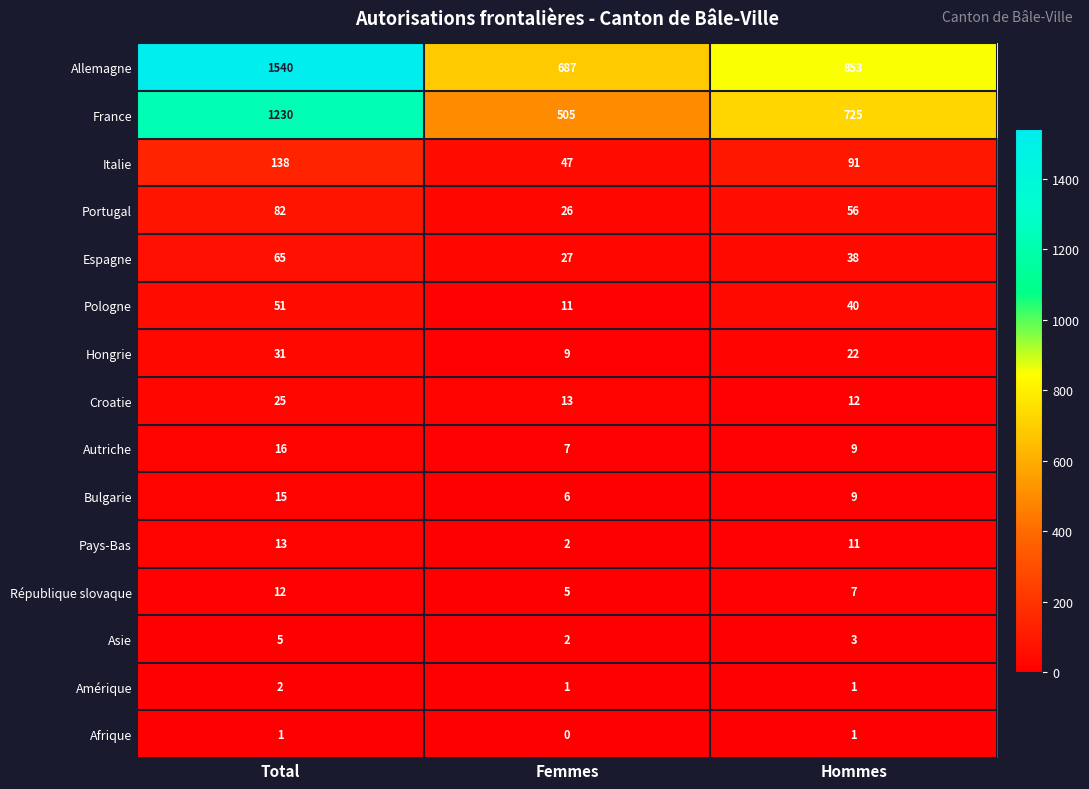

Is the value of Asie at Total greater than the value of Amérique at Femmes?

Yes